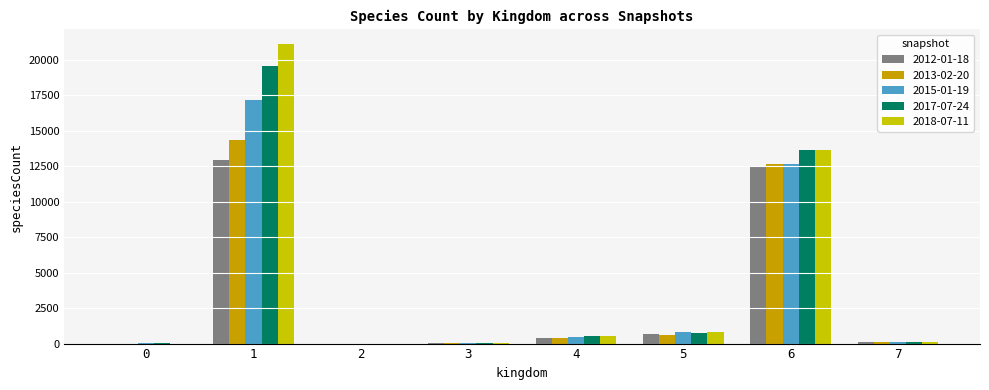

Where is 2015-01-19 nearest to the value 8568?

6